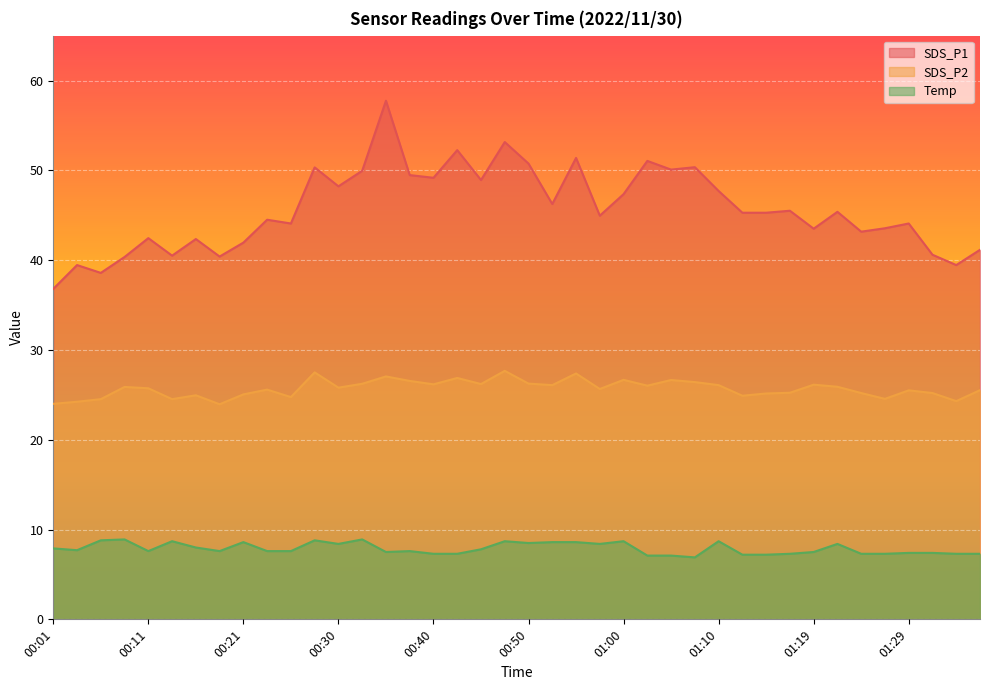

True or false: SDS_P1 and Temp cross at least once.

False